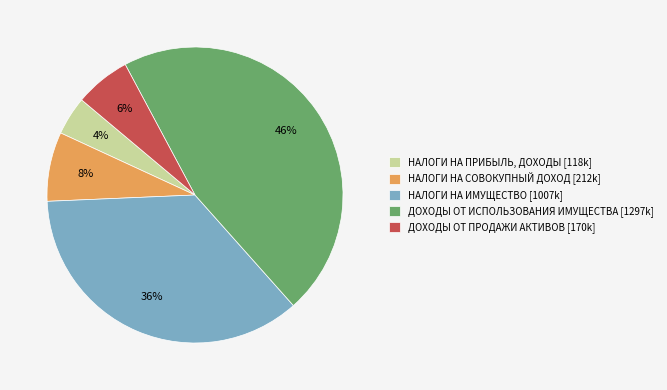

Which slice is the largest?

ДОХОДЫ ОТ ИСПОЛЬЗОВАНИЯ ИМУЩЕСТВА [1297k]